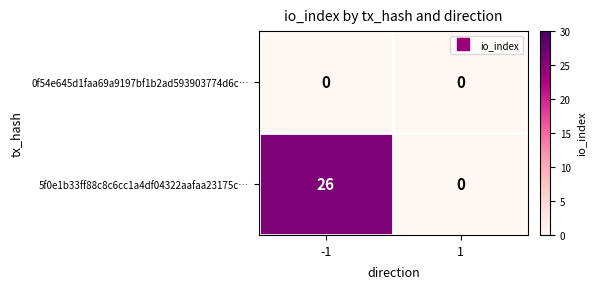

The 0f54e645d1faa69a9197bf1b2ad593903774d6c… series shows 0 at 1. True or false?

True